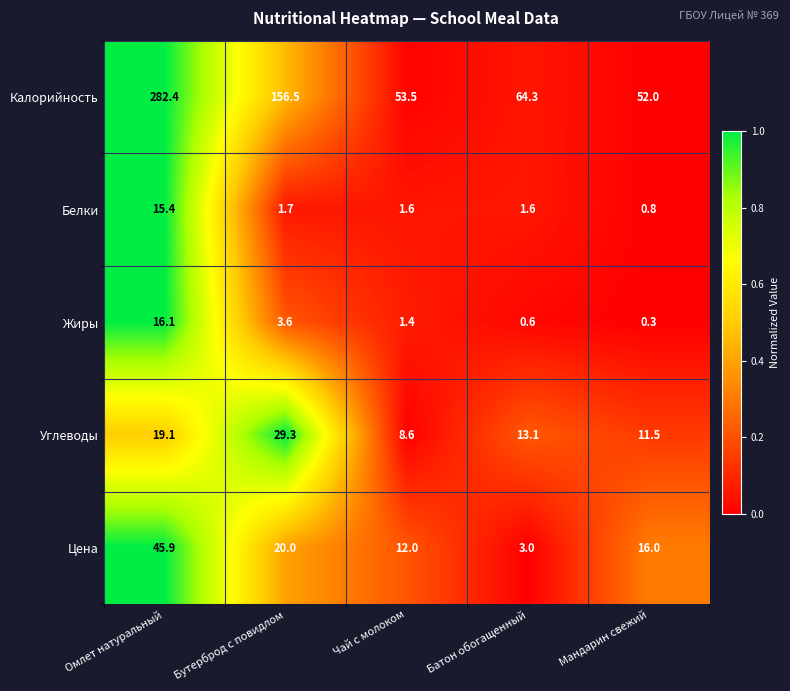

At which category does the chart reach its minimum across all series?

Мандарин свежий